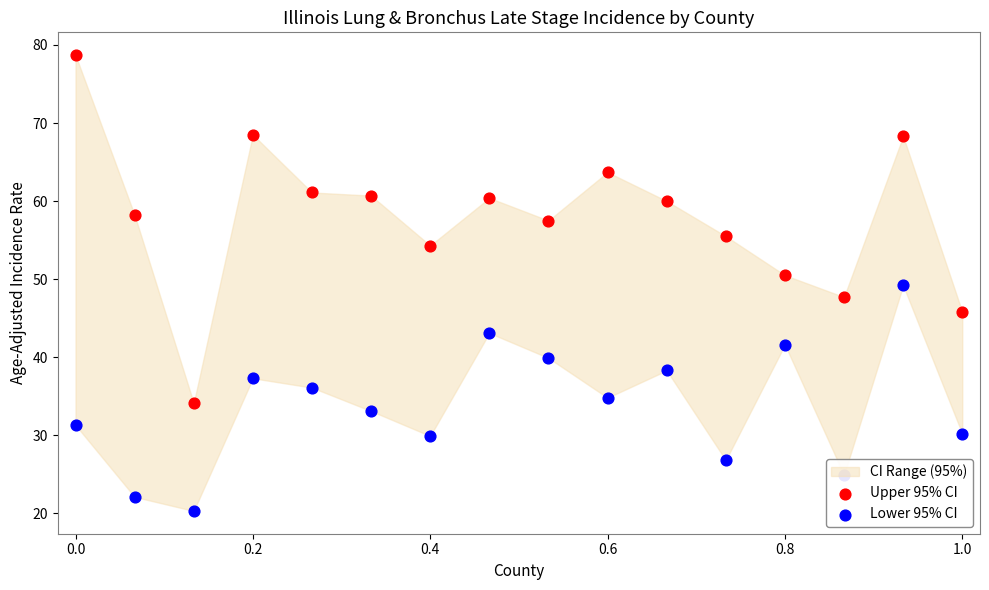

Which series has the largest Y range (max minus min)?

Upper 95% CI